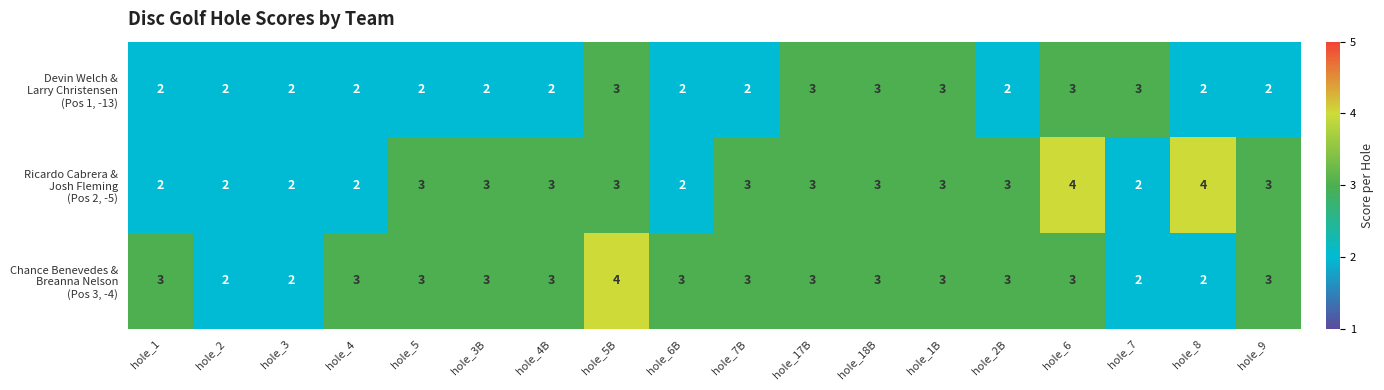

What is the total value across all series at hole_8?

8